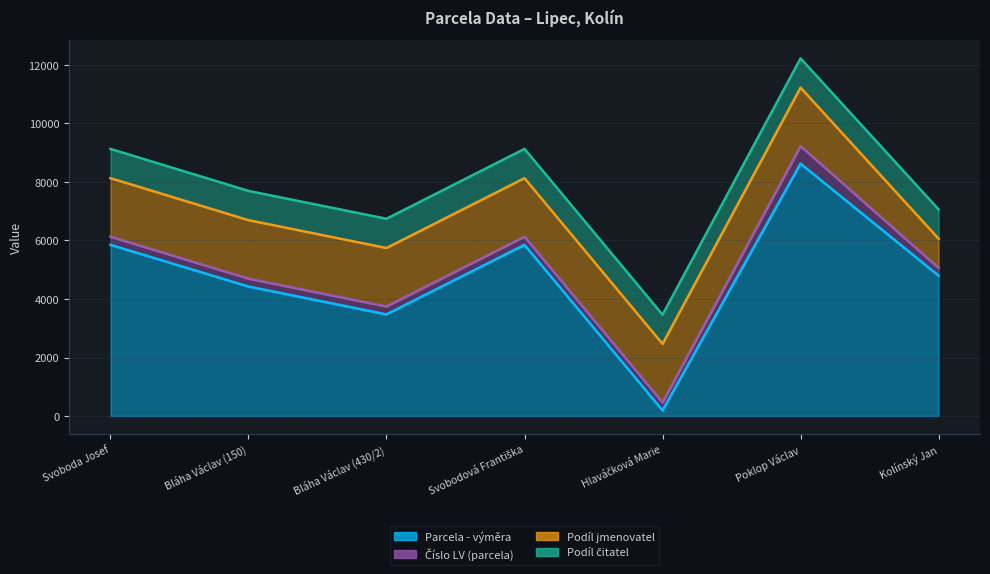

True or false: Parcela - výměra and Podíl jmenovatel cross at least once.

False